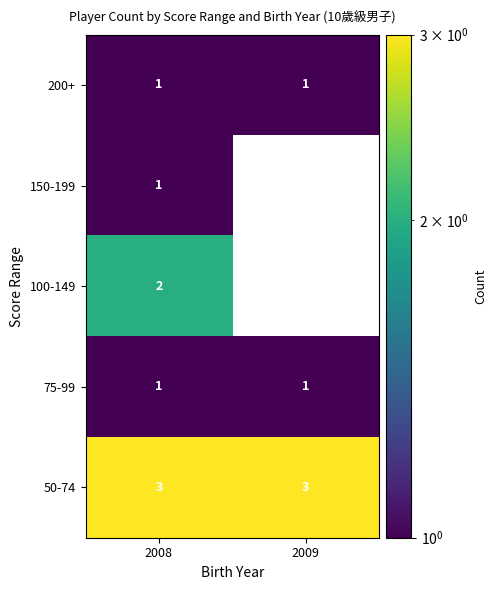

The 200+ series shows 2 at 2008. True or false?

False